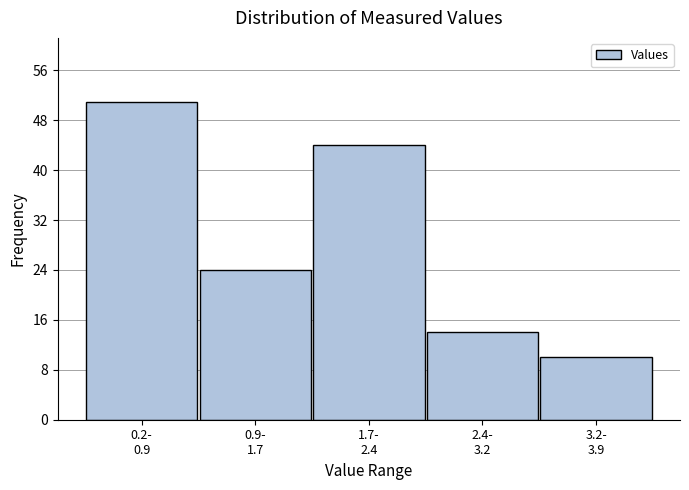

Reading left to right, transcribe all the data shown in this chart.

51	24	44	14	10